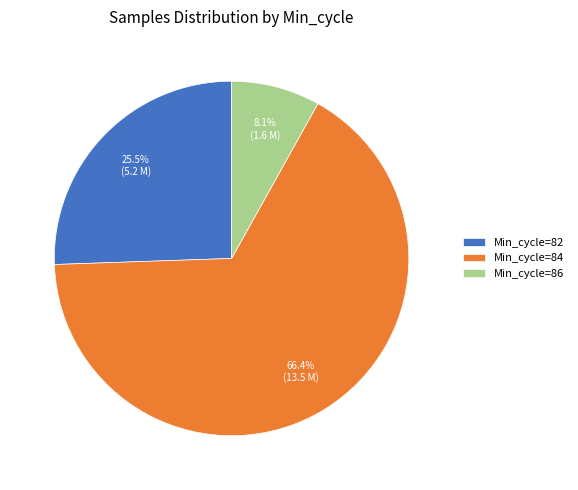

Which category has the biggest portion of the pie?

Min_cycle=84